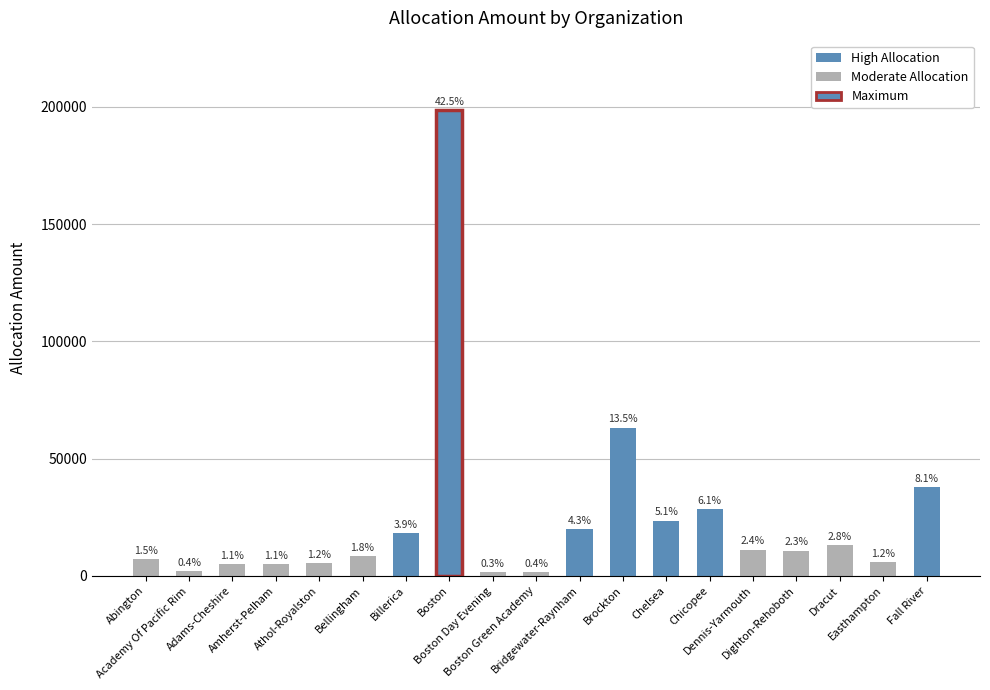

At which label does the data first exceed 10739?

Billerica